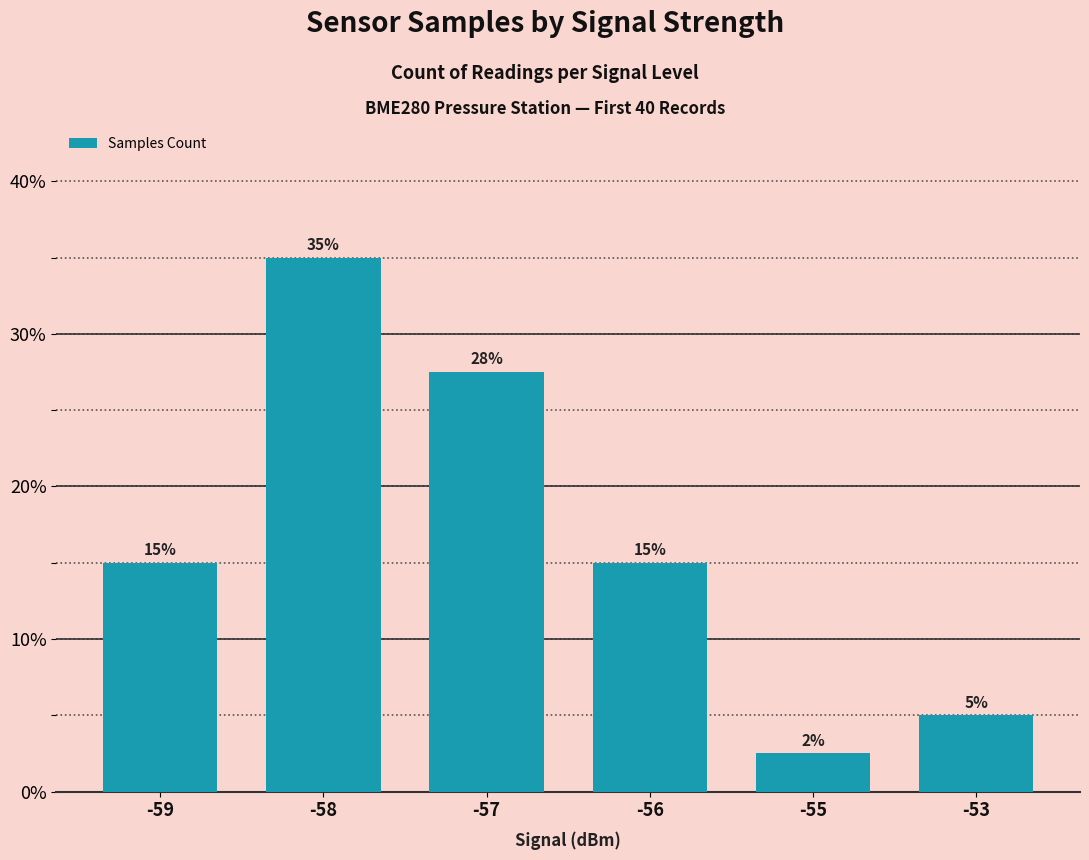

What is the difference between the values at -55 and -56?

12.5